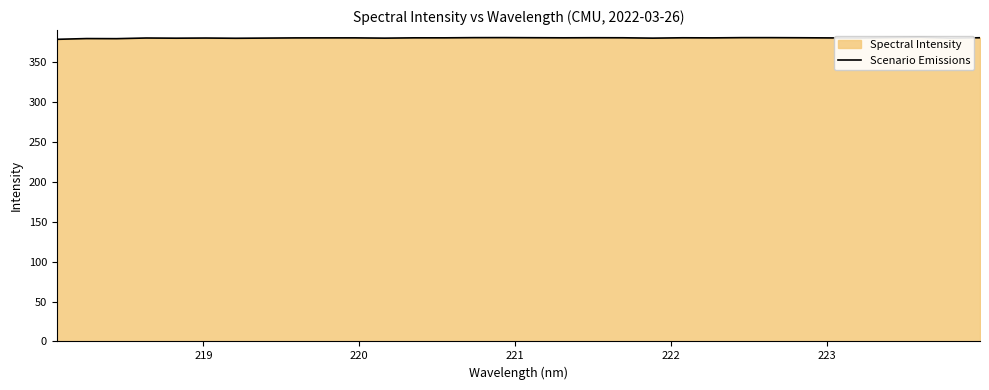

At which category does the data reach its first local peak?

219